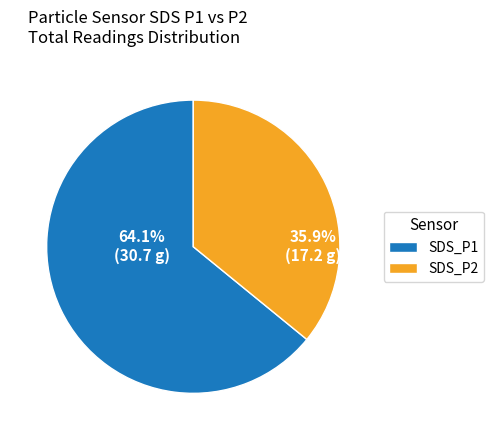

What portion of the pie excludes SDS_P1?

35.9%